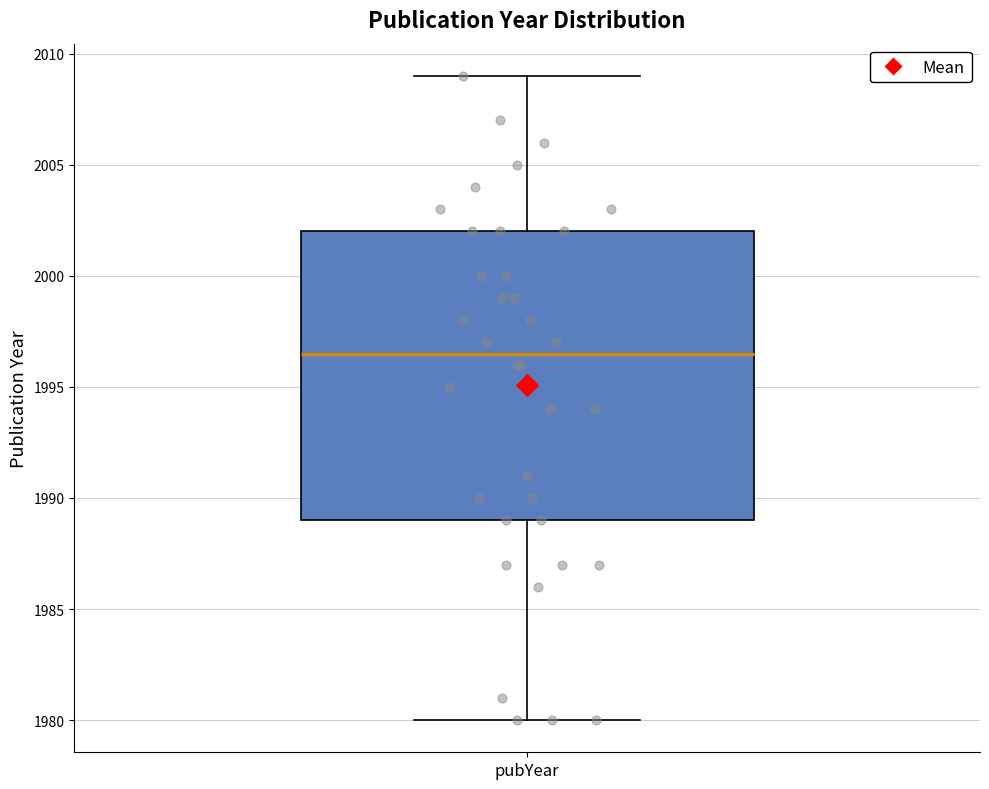

Transcribe this box plot: give where the median line is, the range the box spans, and where the two whiskers end, as read against the y-axis. The values are not printed on the chart, so give them approximately, as read against the axis.

median 1996.5, box 1989.0 to 2002.0, whiskers 1980.0 to 2009.0